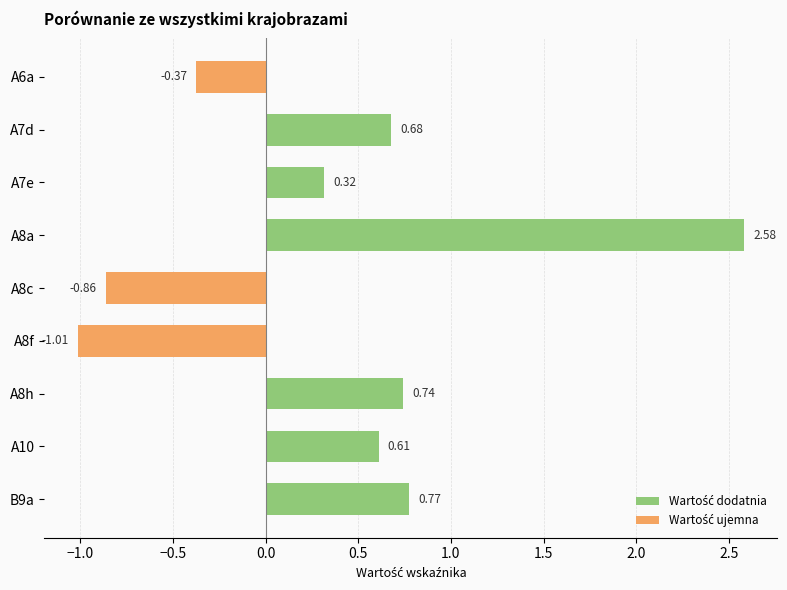

List the labels in order of value, largest first.

A8a, B9a, A8h, A7d, A10, A7e, A6a, A8c, A8f